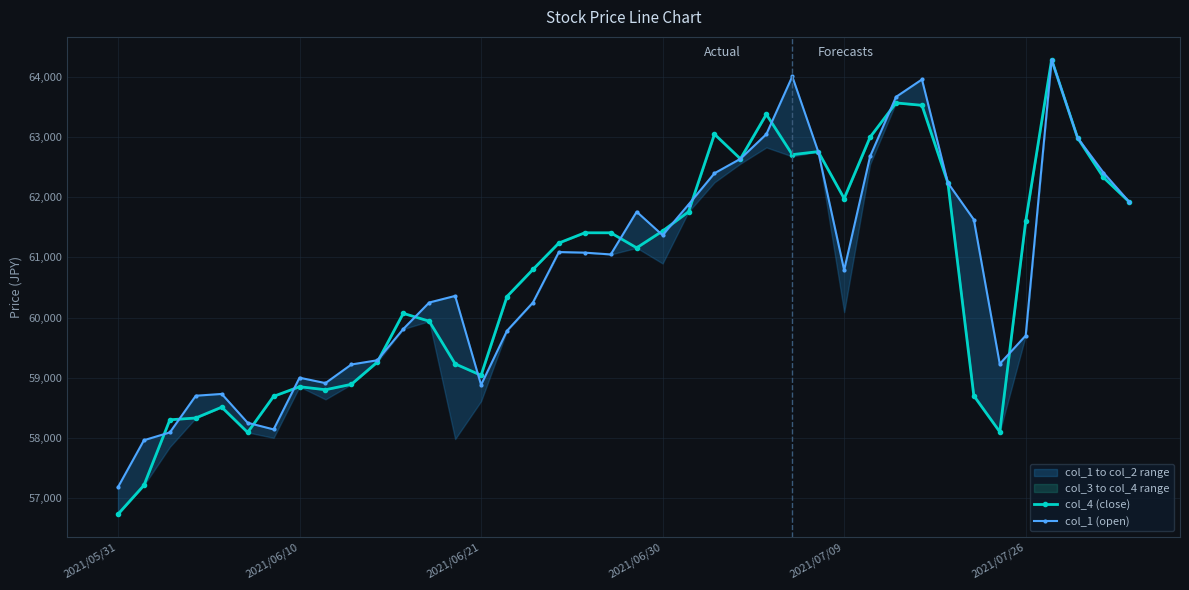

Read the col_4 (close) value at 39.

61920